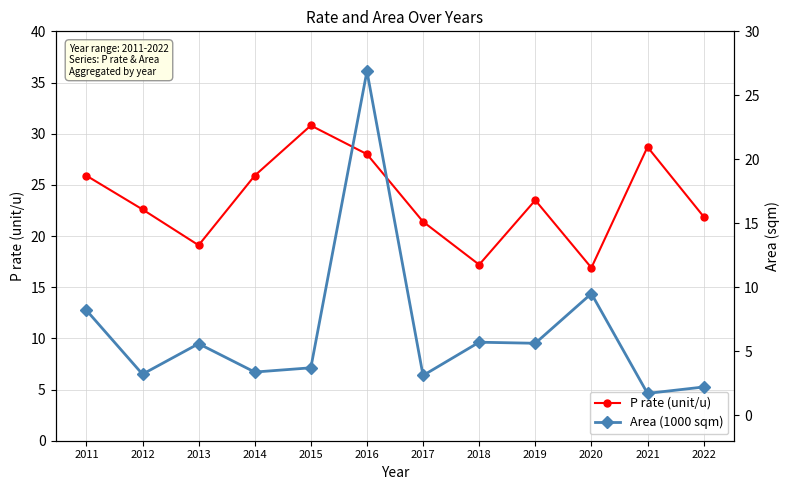

Between 2011 and 2018, which is larger?

2011